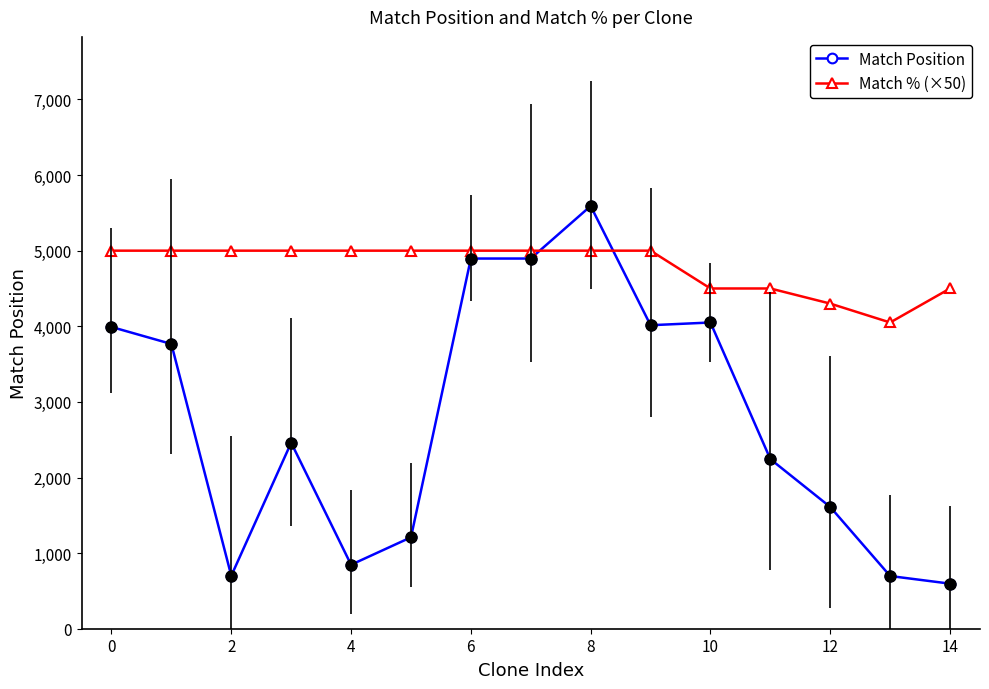

Rank the series by their average value, from highest to lowest.

Match % (×50), Match Position